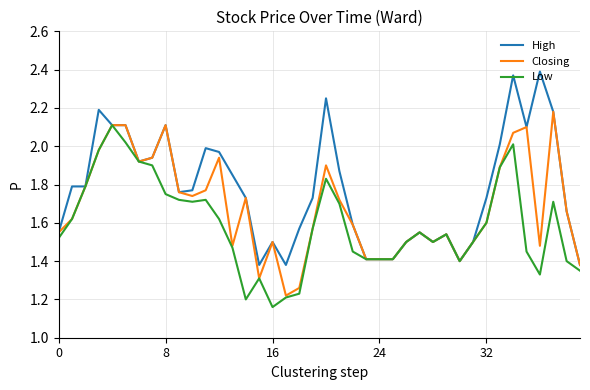

At how many categories does at least one series exceed 2?

10